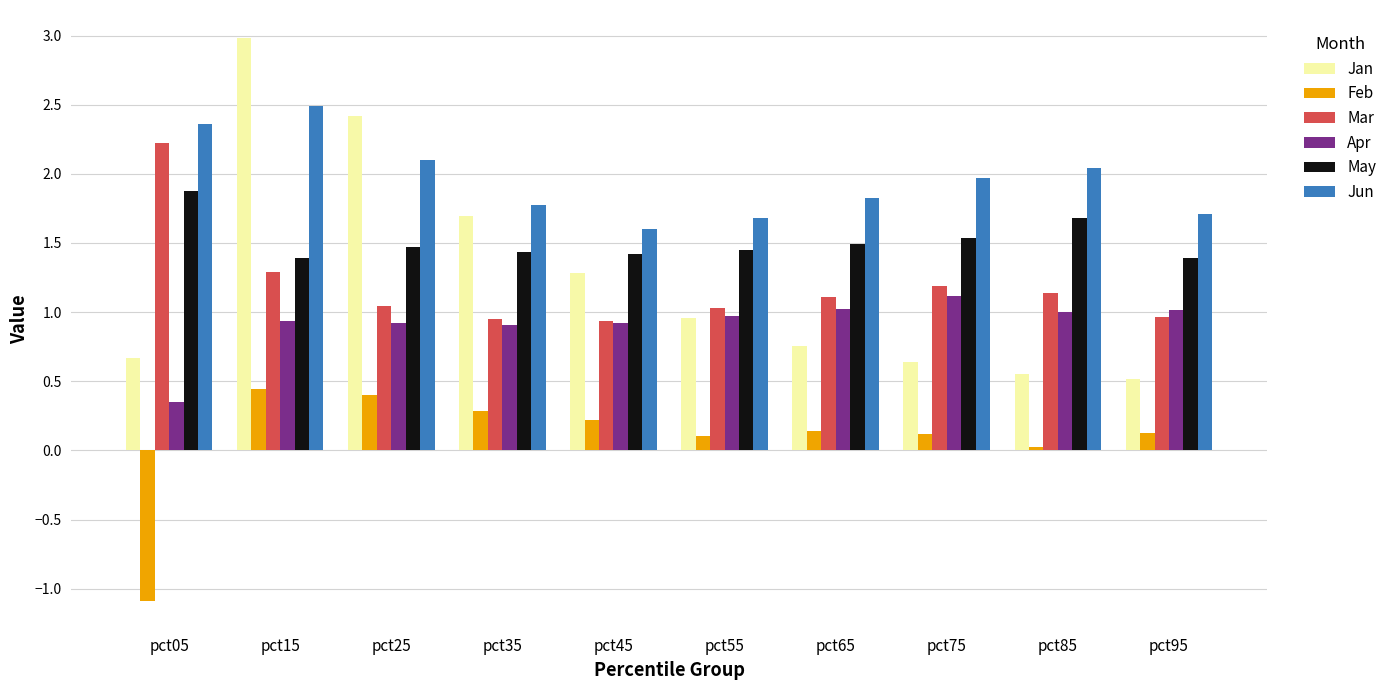

The value of Apr at pct15 is 0.5. True or false?

False